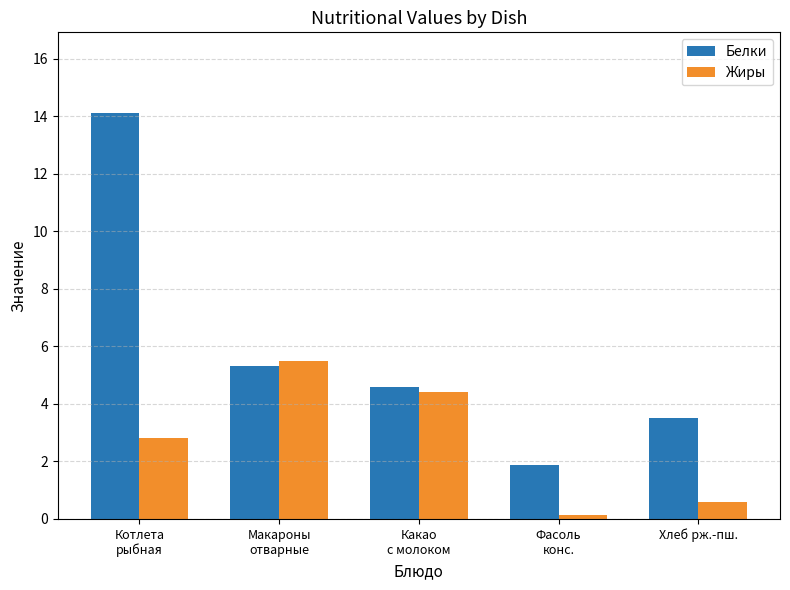

How many series are shown in this chart?

2